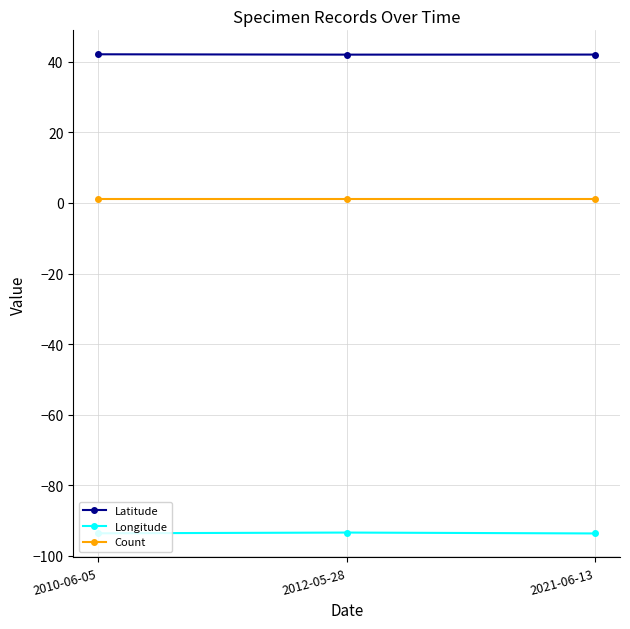

The value of Longitude at 2012-05-28 is -29.5. True or false?

False